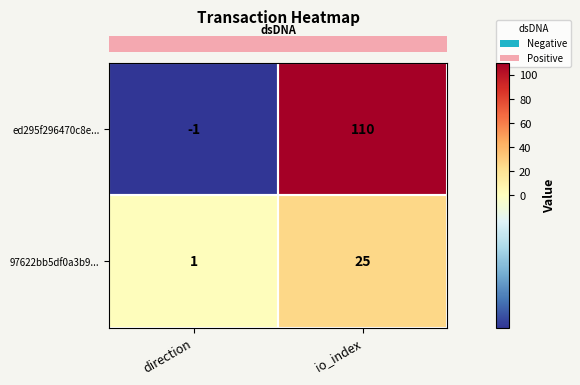

What is the difference between the maximum and minimum values in the 97622bb5df0a3b9... series?

24